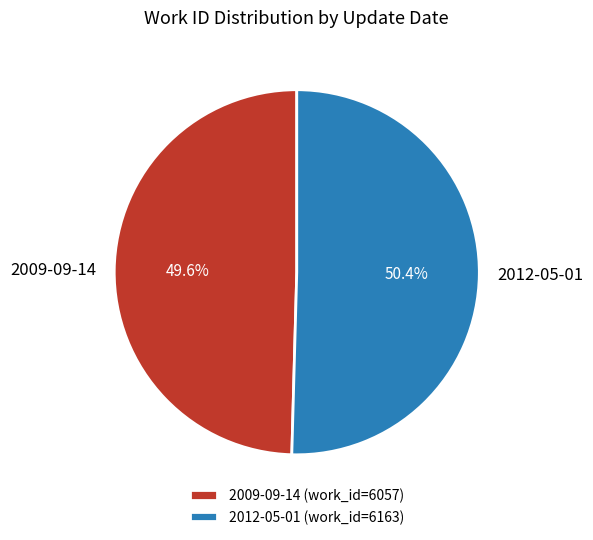

Between 2009-09-14 and 2012-05-01, which is larger?

2012-05-01